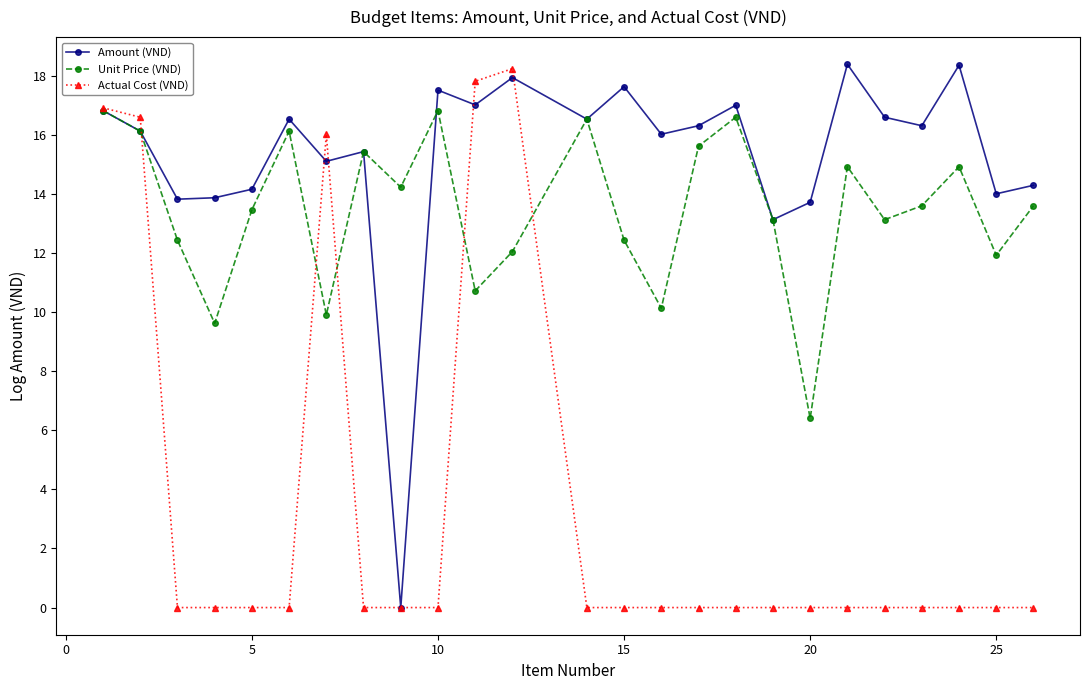

Rank the series by their average value, from lowest to highest.

Actual Cost (VND), Unit Price (VND), Amount (VND)